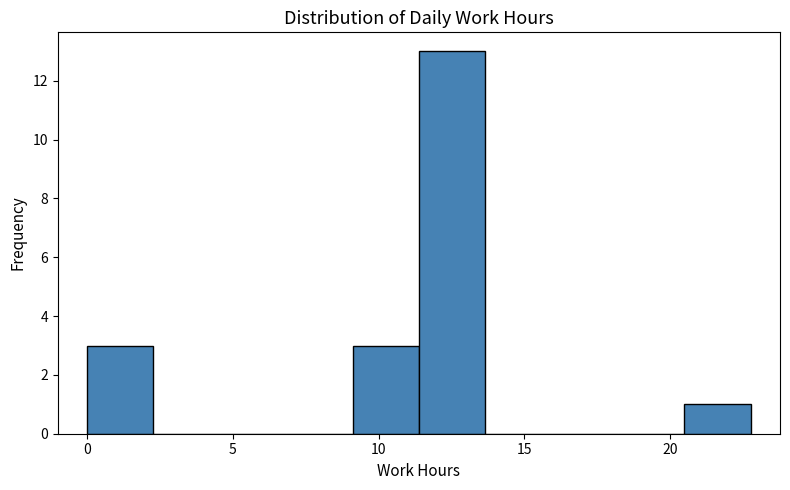

What is the height of the bar covering 20.5 to 23.0 on the x-axis? Neither the bar edges nor the heights are printed on the chart, so give them approximately, as read against the axes.

1